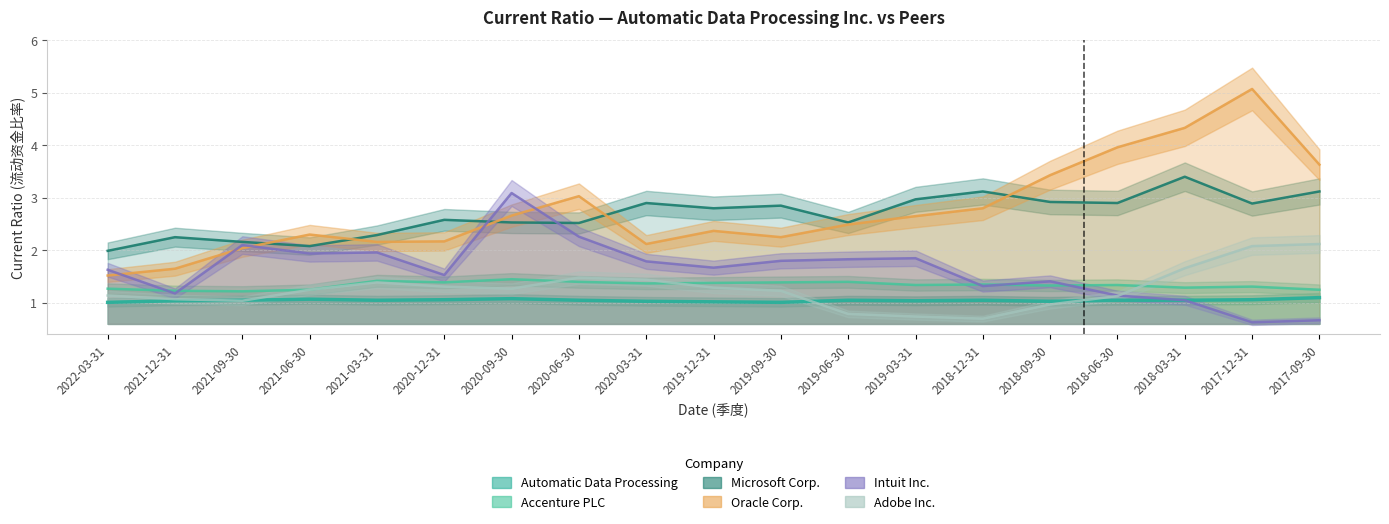

True or false: Automatic Data Processing and Oracle Corp. intersect in this chart.

False